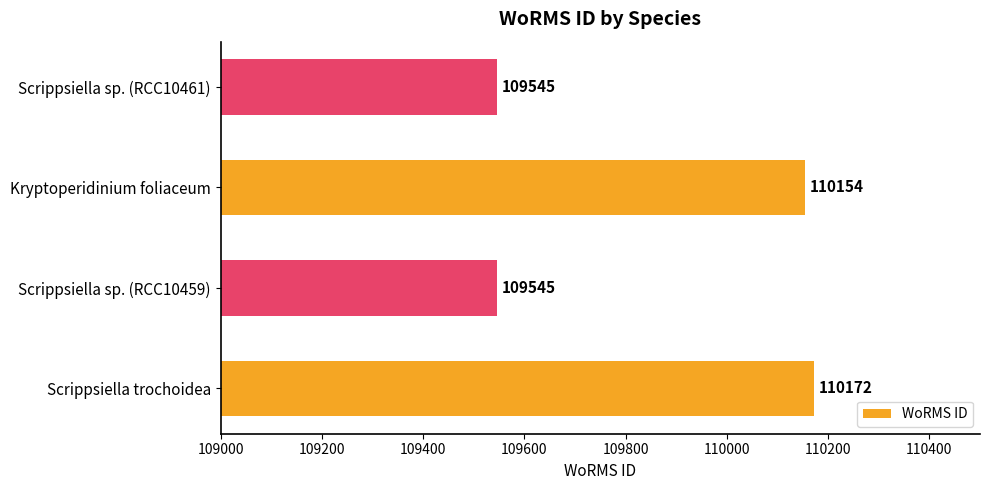

Count the number of data series in this chart.

1